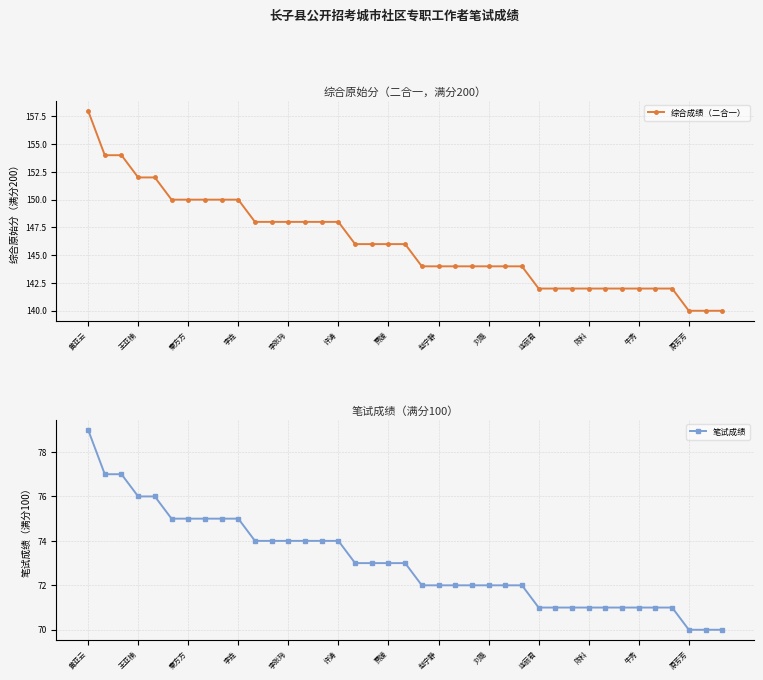

What is the label of the 16th point from the right?

23